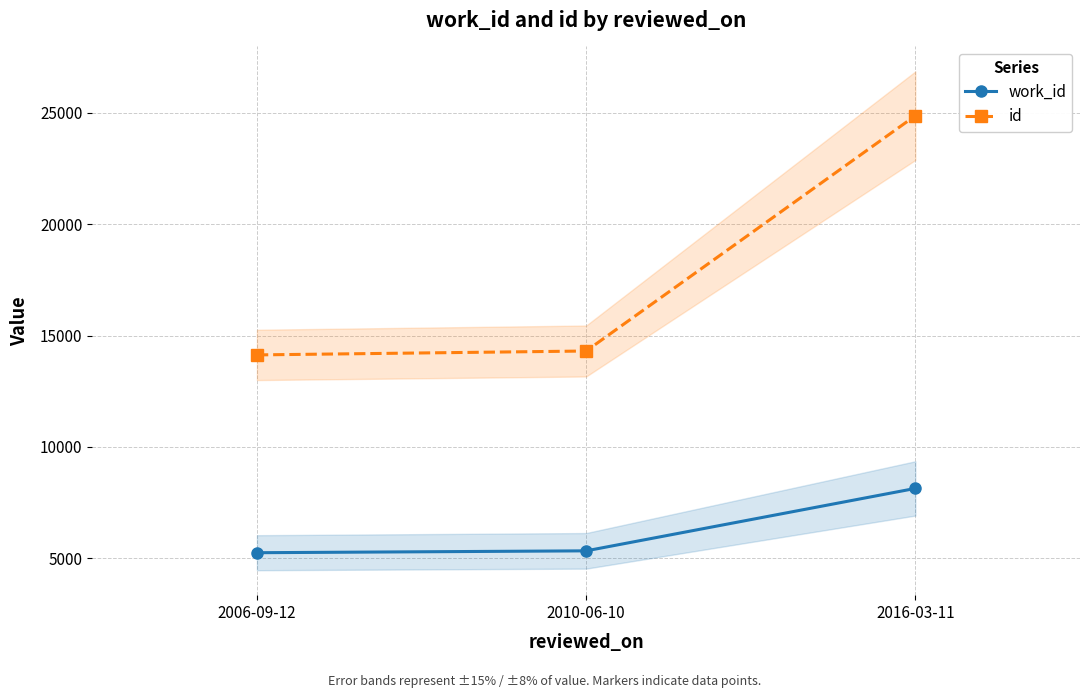

Which series changed the most between 2006-09-12 and 2010-06-10?

id